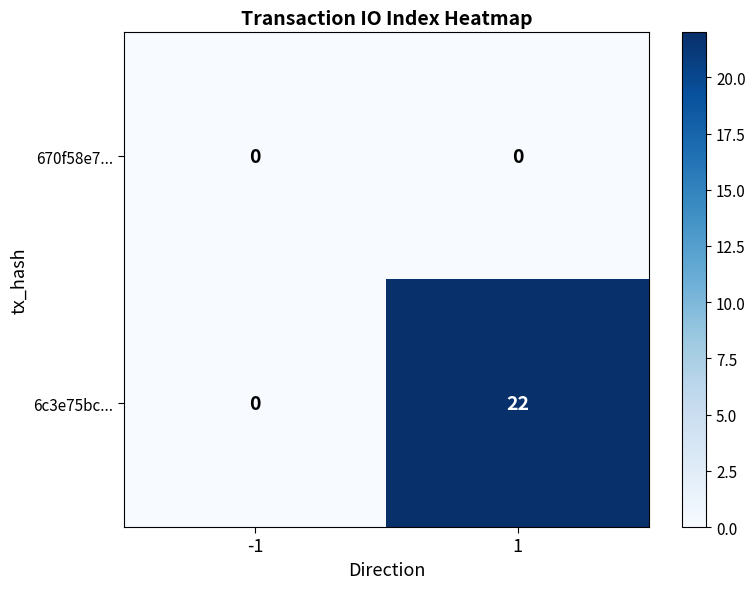

Rank the series at 1 from lowest to highest value.

670f58e7..., 6c3e75bc...